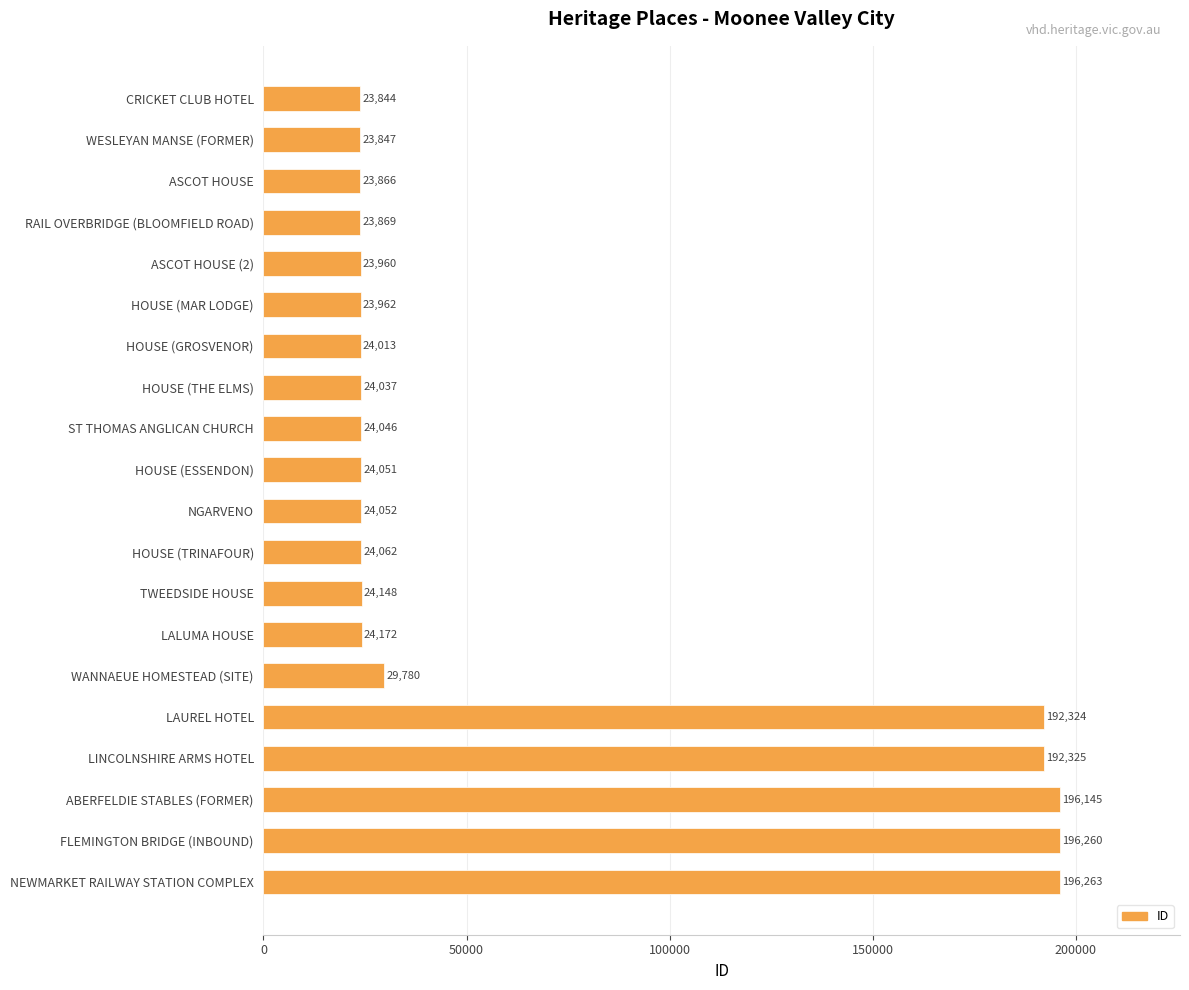

What is the change in value from RAIL OVERBRIDGE (BLOOMFIELD ROAD) to HOUSE (GROSVENOR)?

+144